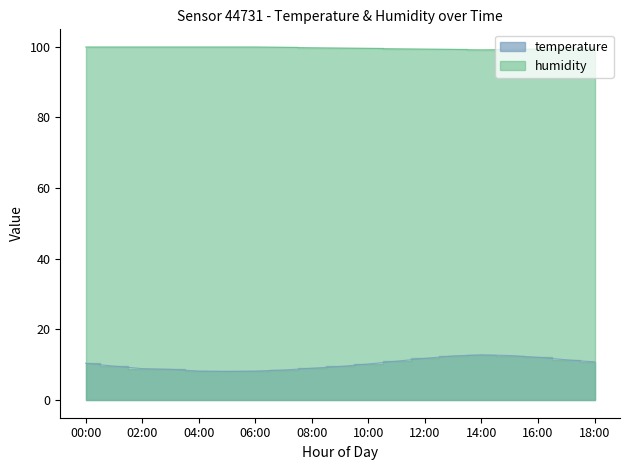

What is the sum of the temperature values at 14:00 and 12:00?

24.6